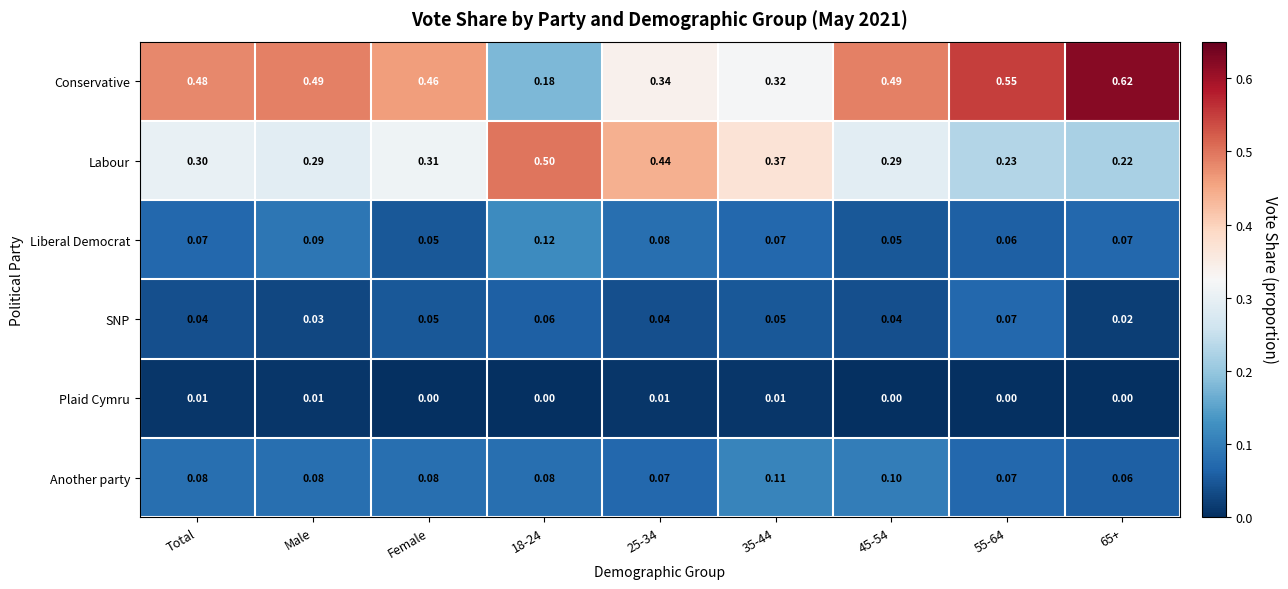

Which series has the largest total across all categories?

Conservative